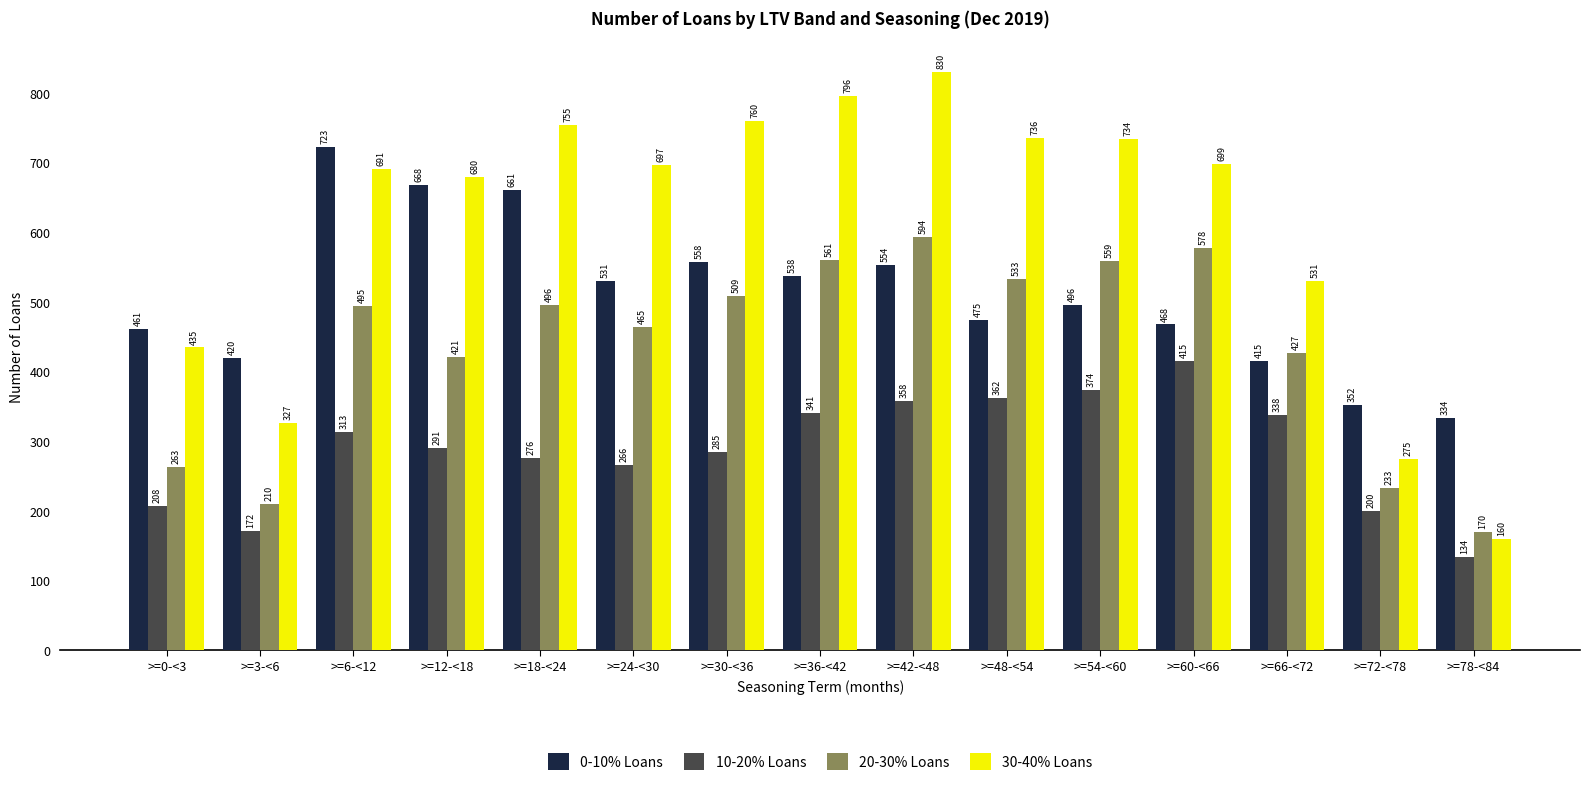

Where is 10-20% Loans nearest to the value 274?

>=18-<24